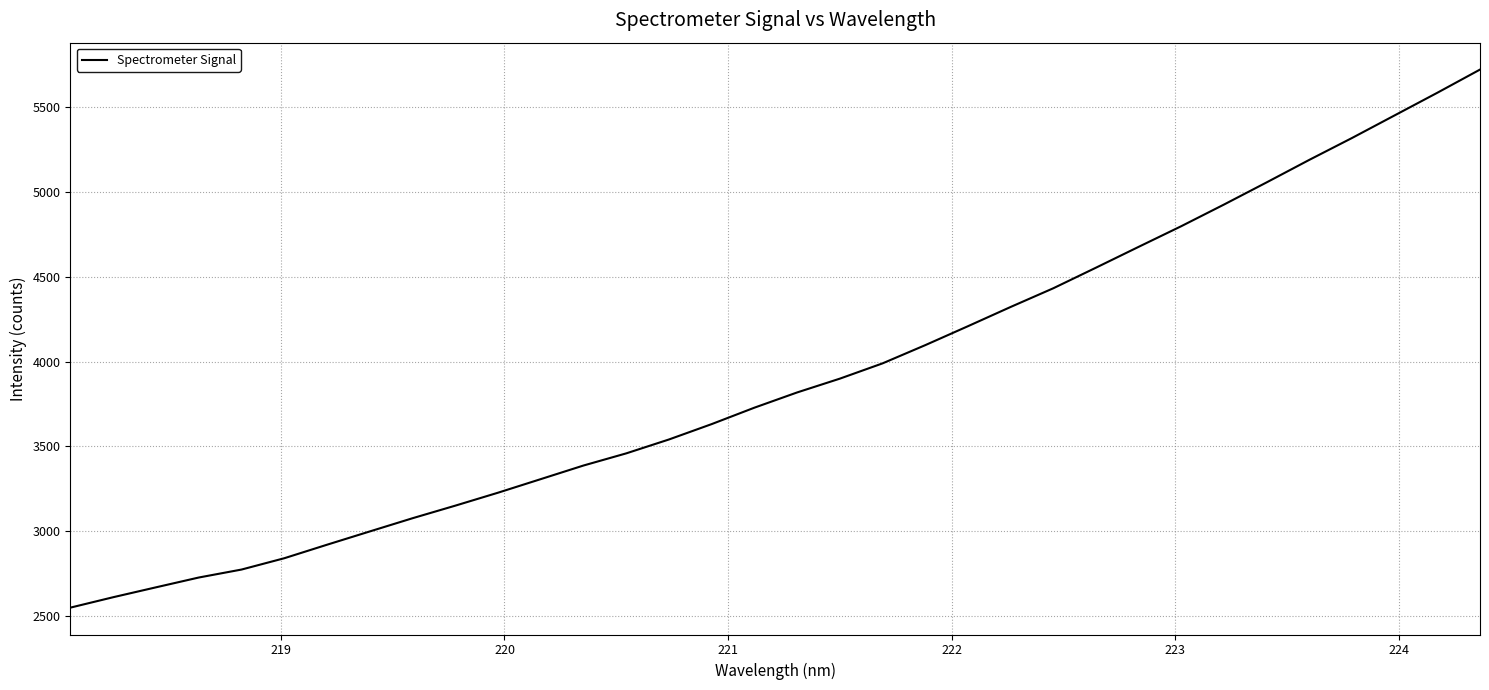

How many values are below 3817?

17